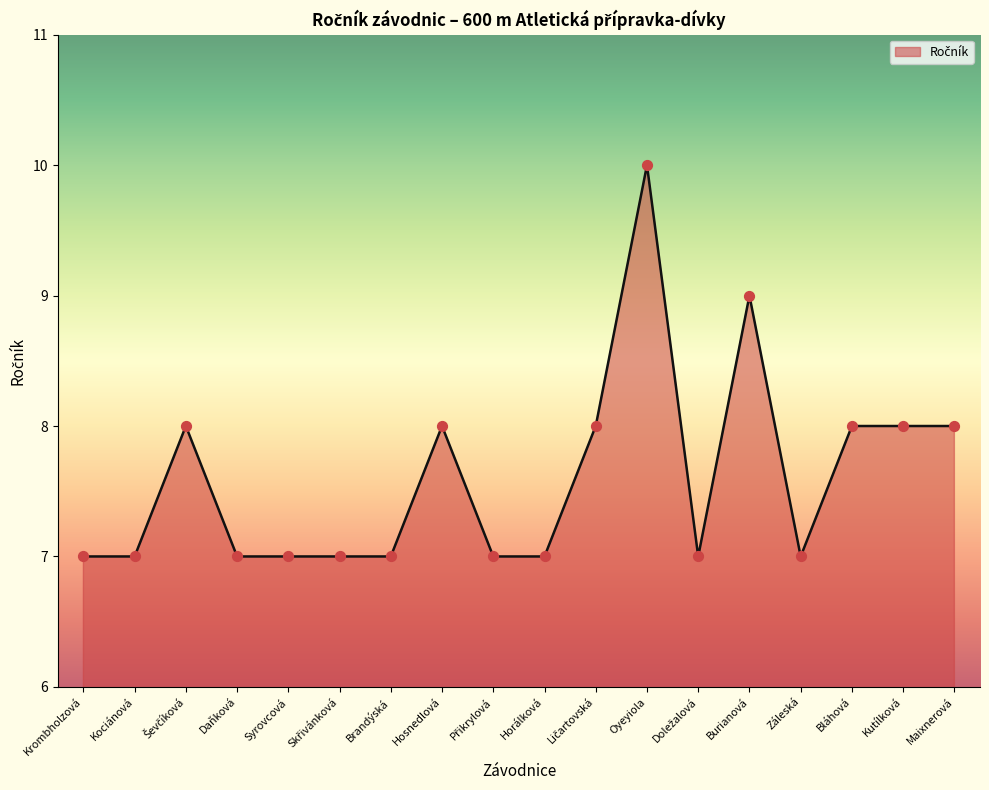

Approximately how many times larger is the value at Brandýská compared to Burianová?

0.8